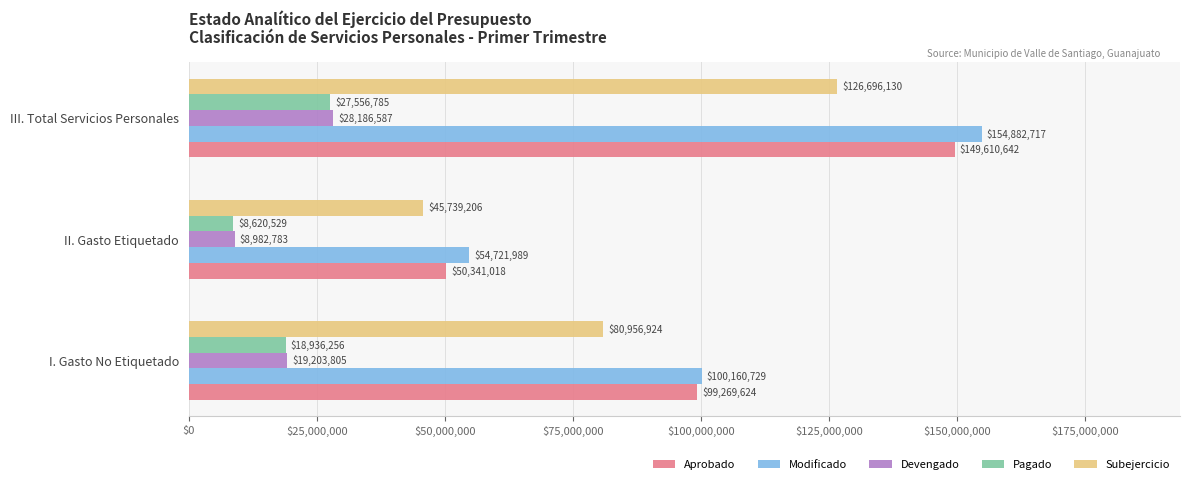

What is the approximate value of Modificado at II. Gasto Etiquetado?

54721988.6